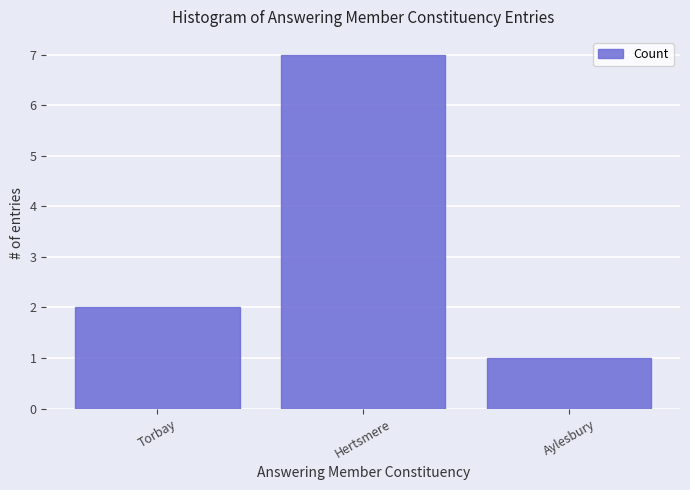

Which category has the lowest value across all series?

Aylesbury